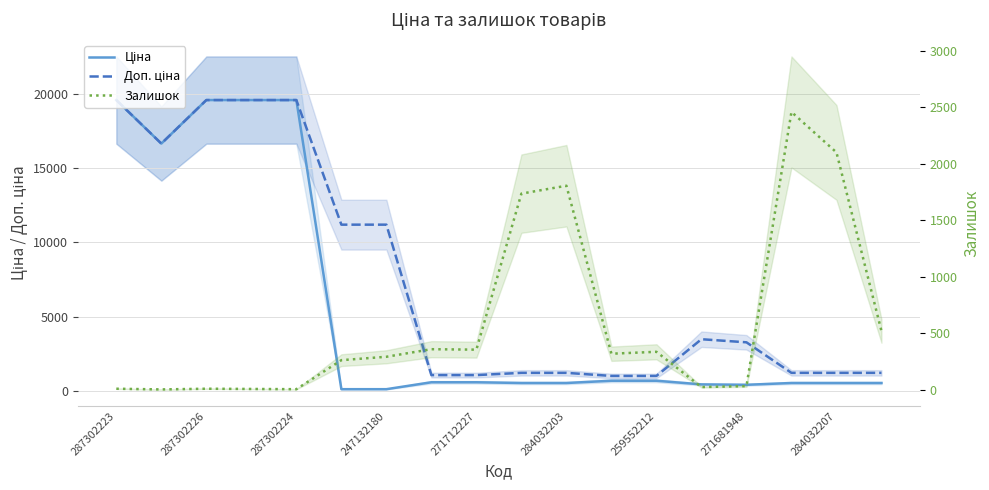

Reading left to right, what are all the values shown in this chart?

Ціна: 19564.9	16636.8	19564.9	19564.9	19564.9	111.8	111.8	578.1	578.1	528.2	528.2	679.8	679.8	434.3	408.2	528.2	528.2	528.2
Доп. ціна: 19564.9	16636.8	19564.9	19564.9	19564.9	11182.0	11182.0	1060.0	1060.0	1210.7	1210.7	1004.1	1004.1	3474.1	3265.8	1210.7	1210.7	1210.7
Залишок: 7.0	1.0	7.0	5.0	3.0	260.0	290.0	357.0	353.0	1734.0	1804.0	317.0	334.0	22.0	30.0	2457.0	2099.0	518.0